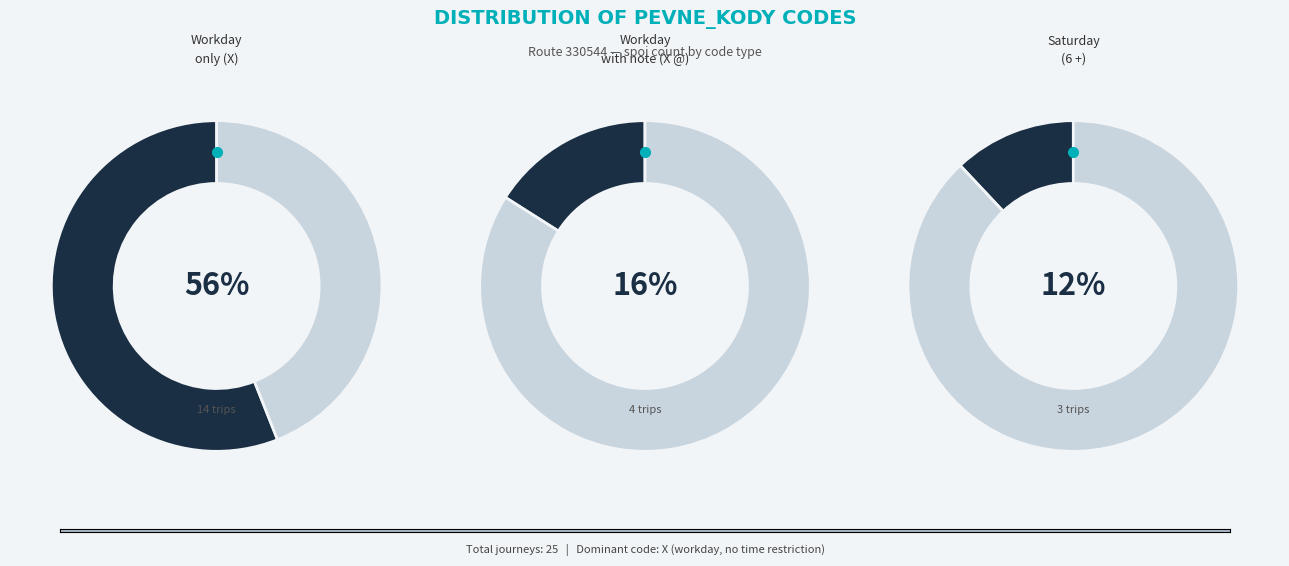

To the nearest percent, what percentage of the pie is 6 +?

12%